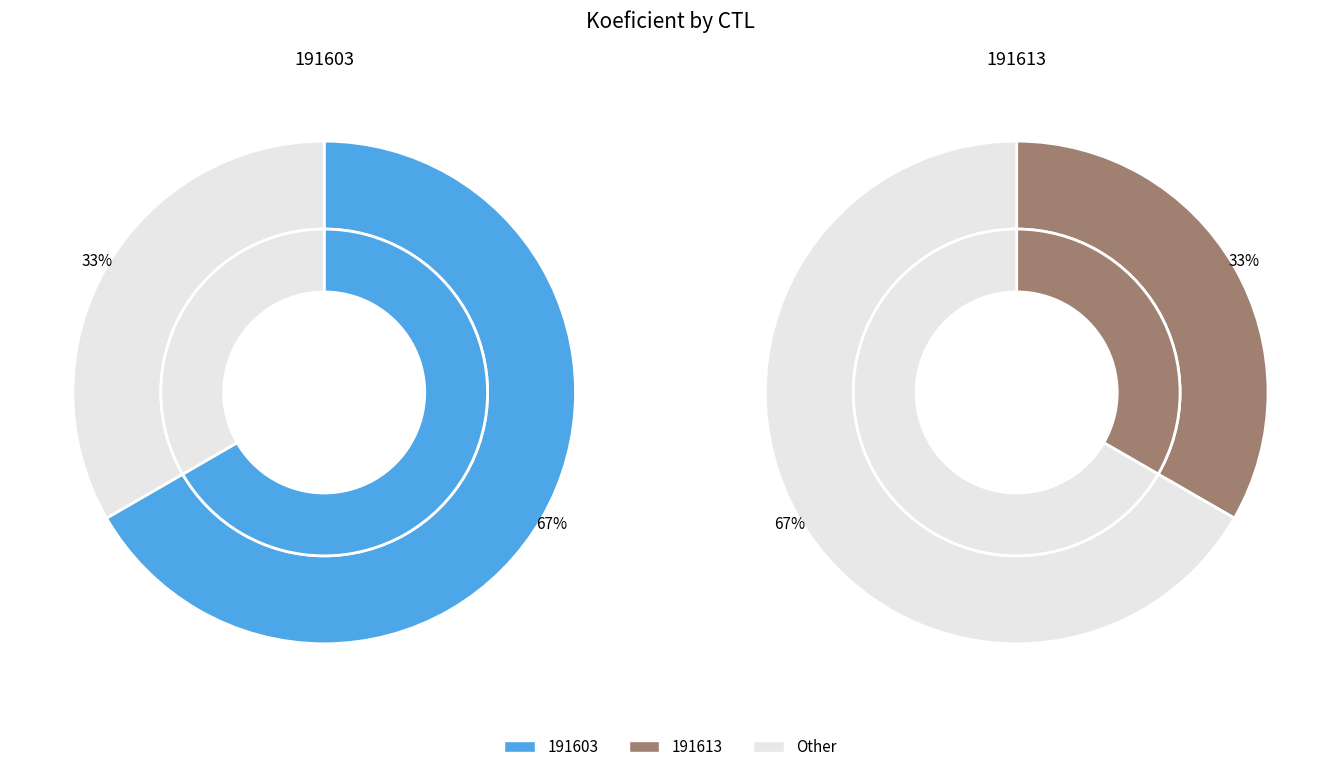

Which category has the biggest portion of the pie?

191603